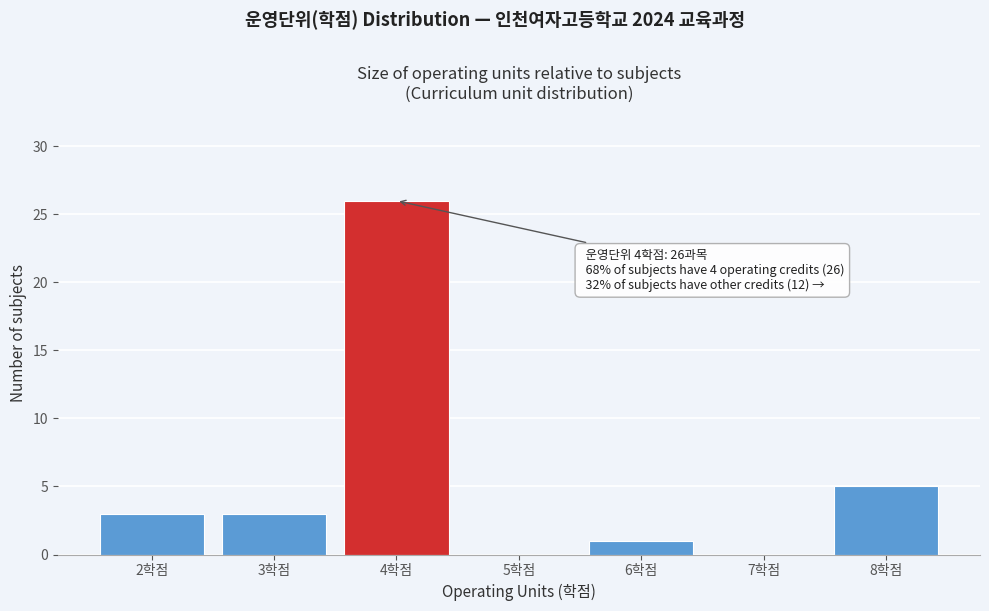

Over which range of the x-axis is the bar tallest?

3.5 to 4.5